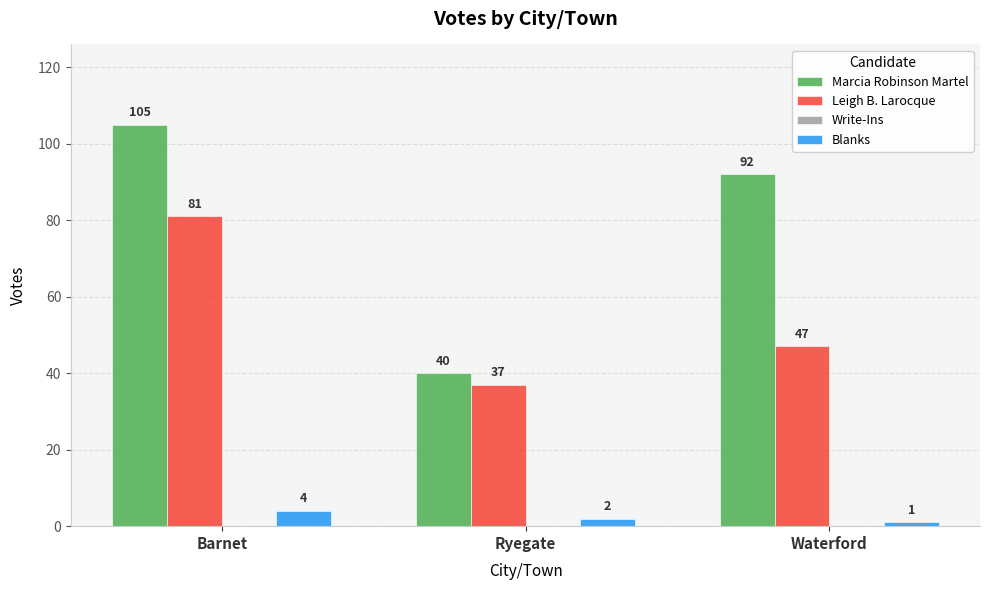

Which category has the lowest value in the Blanks series?

Waterford